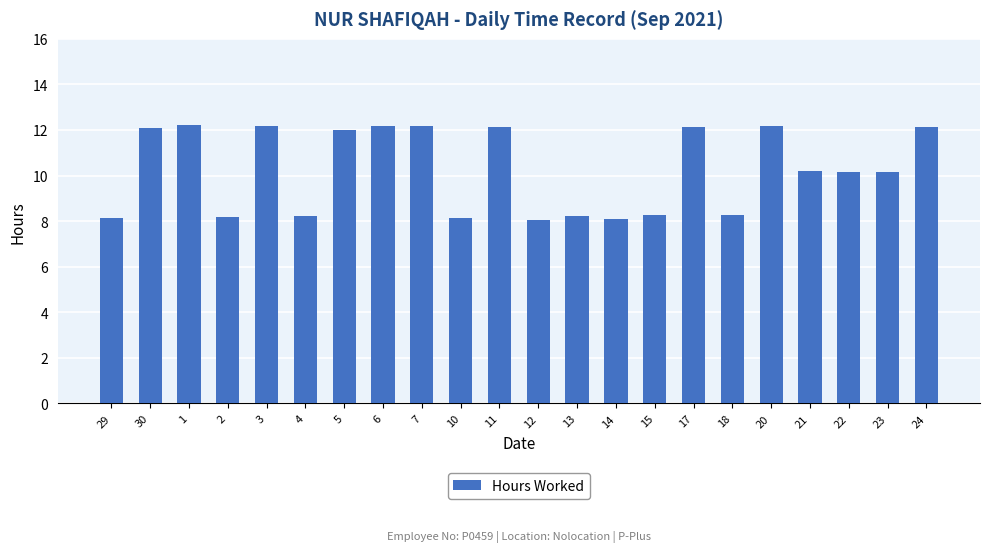

True or false: the data shows 12.0 at 5.

True